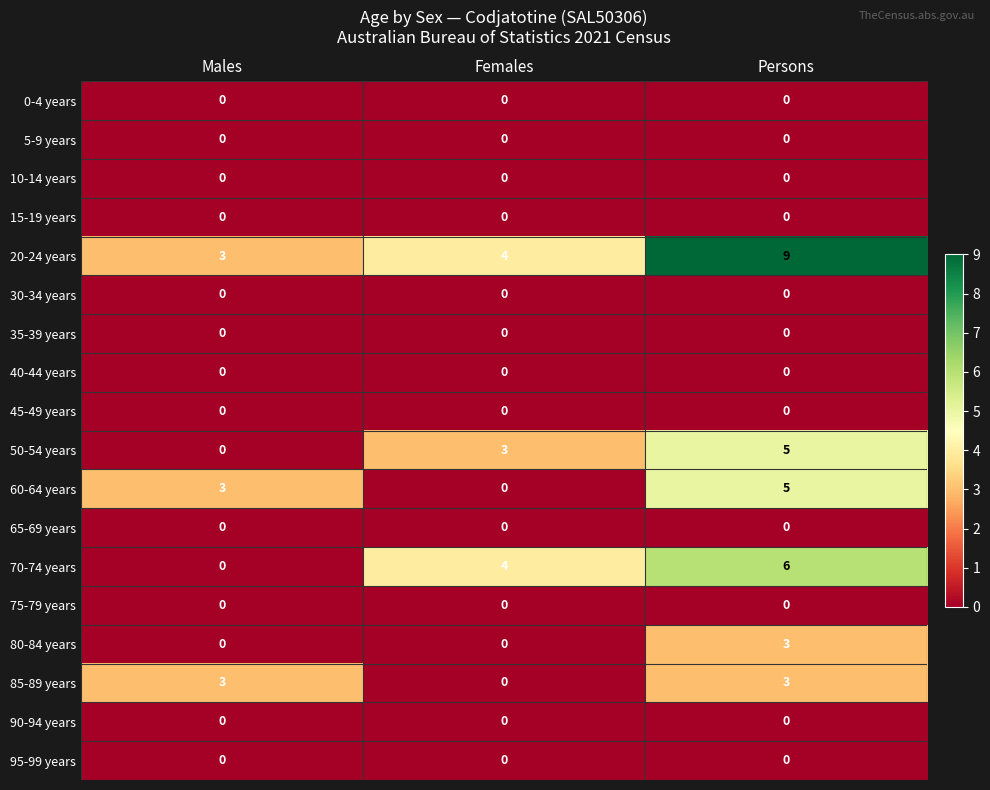

How many series are shown in this chart?

18